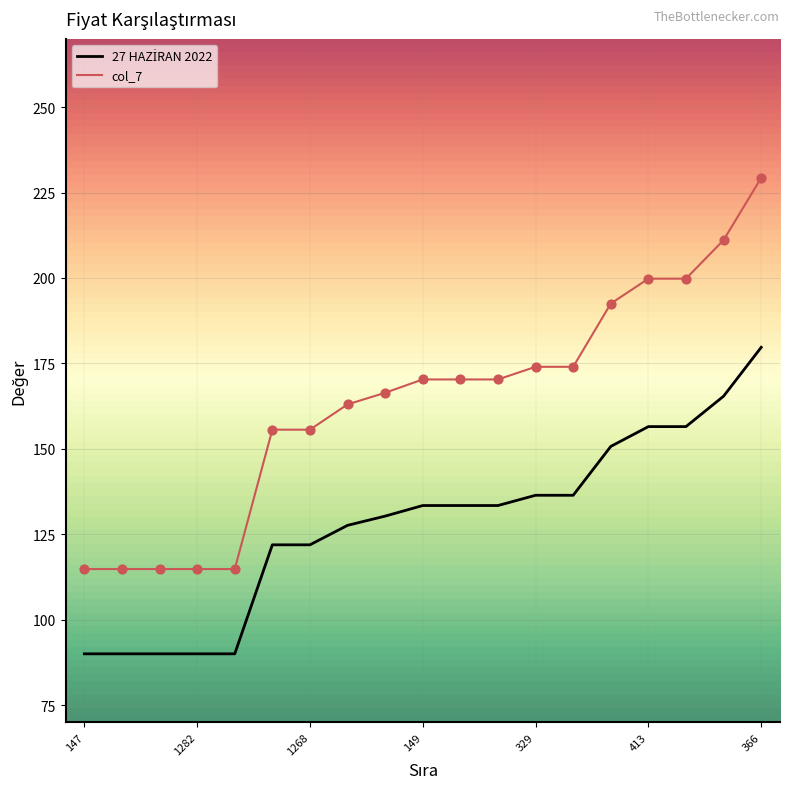

Which series has the largest total across all categories?

col_7